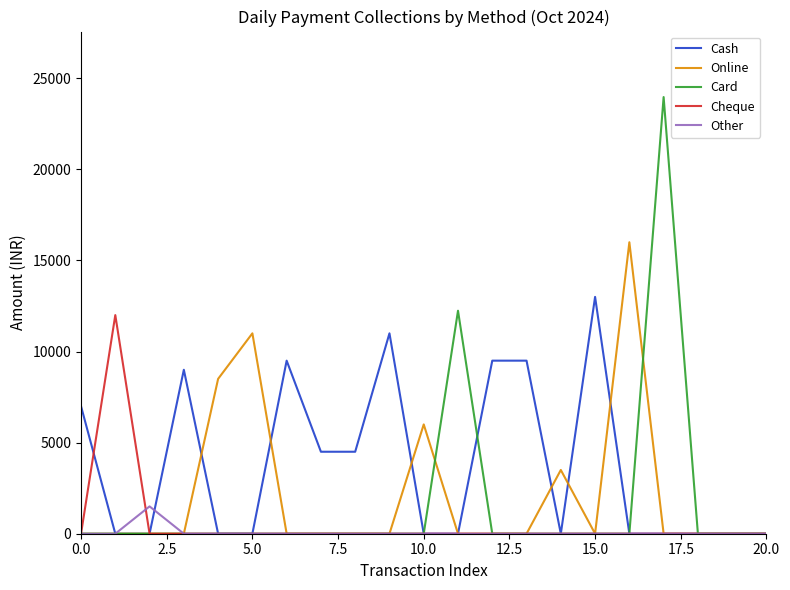

Does the chart display data point markers on the line(s)?

No